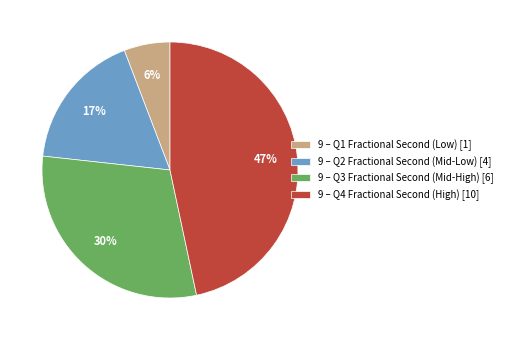

To the nearest percent, what is the difference between the largest and smallest slice percentages?

41%